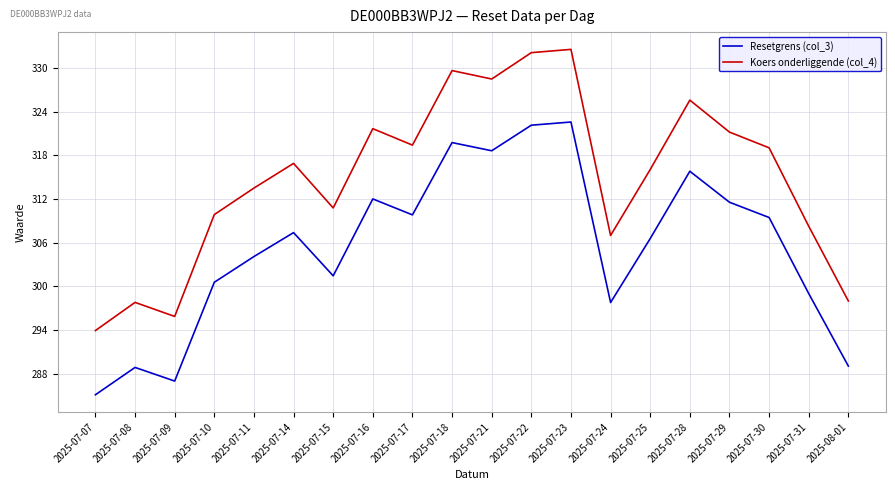

At which label does Koers onderliggende (col_4) reach its minimum?

2025-07-07